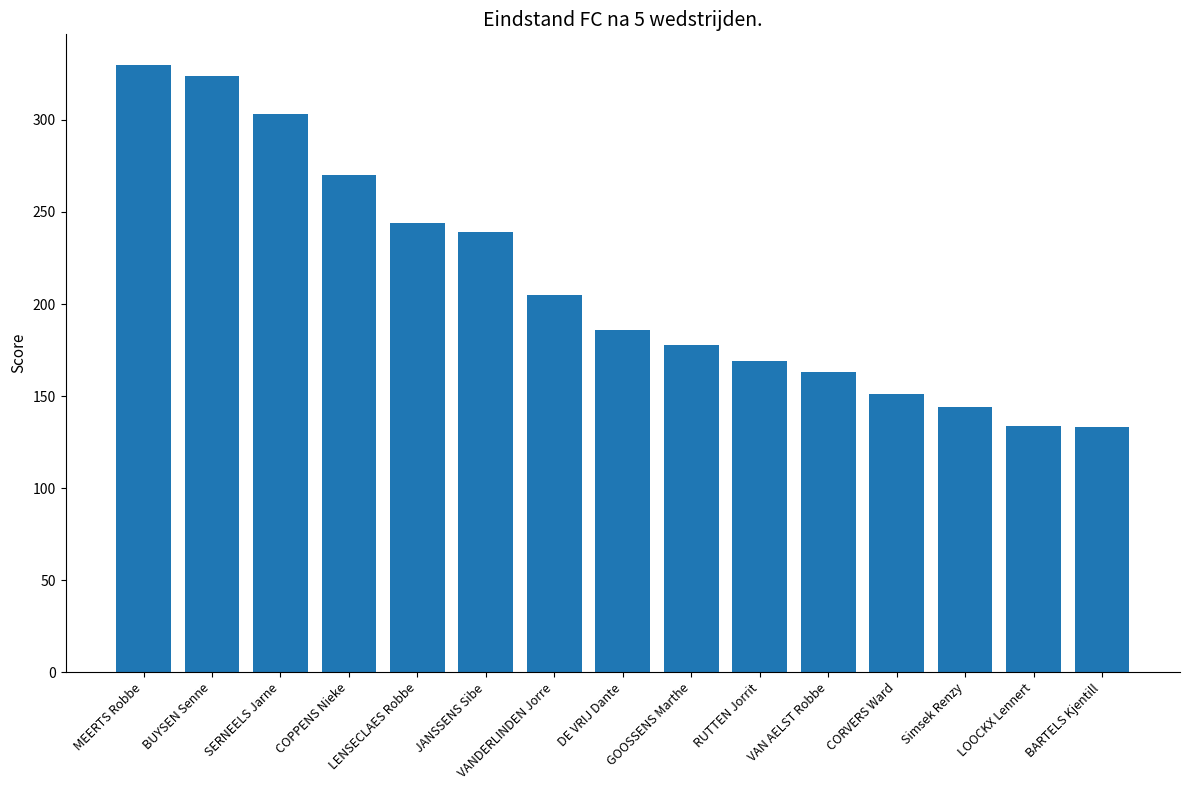

Approximately how many times larger is the value at CORVERS Ward compared to SERNEELS Jarne?

0.5